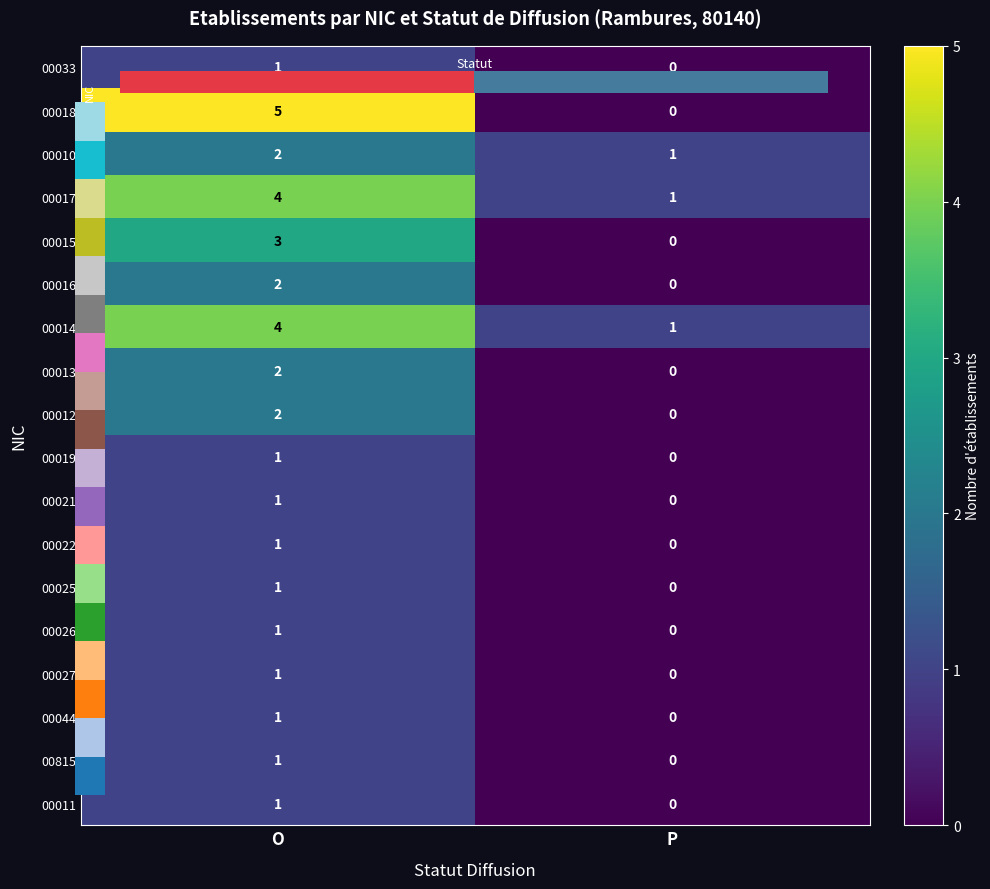

What is the difference between the 00017 values at O and P?

3